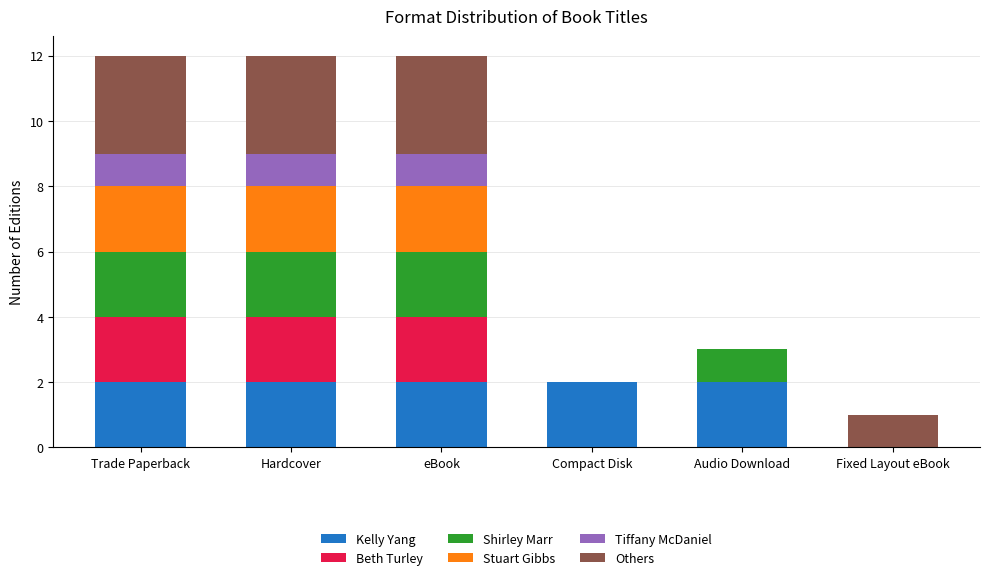

Are the bars grouped side by side (vs. stacked)?

No